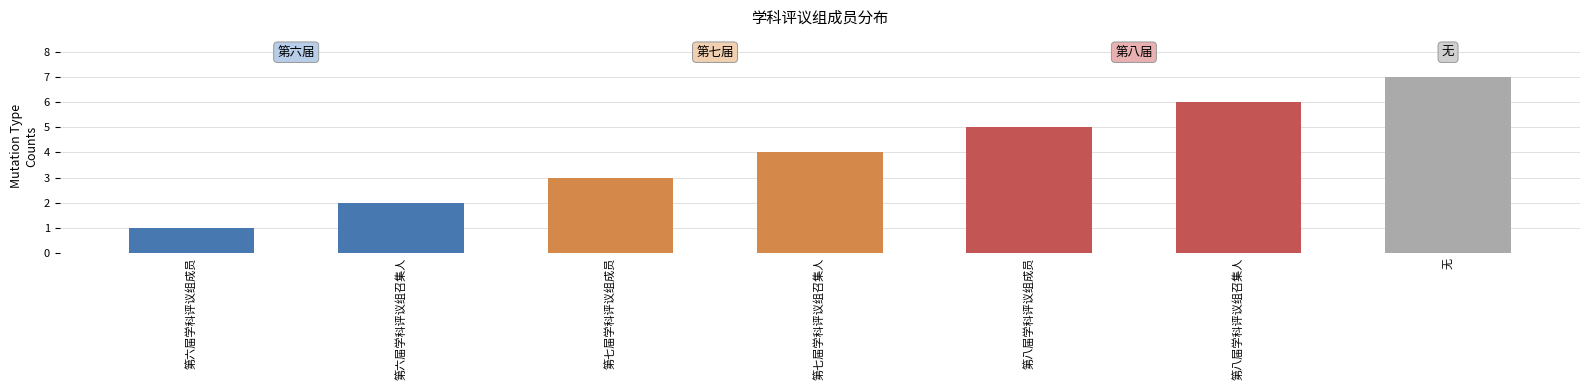

Reading left to right, what are all the values shown in this chart?

第六届学科评议组成员=1	第六届学科评议组召集人=2	第七届学科评议组成员=3	第七届学科评议组召集人=4	第八届学科评议组成员=5	第八届学科评议组召集人=6	无=7